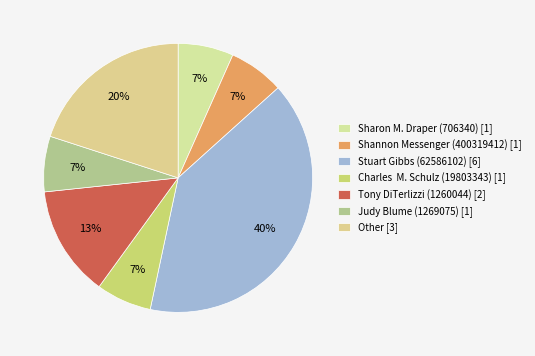

How many slices are in this pie chart?

7